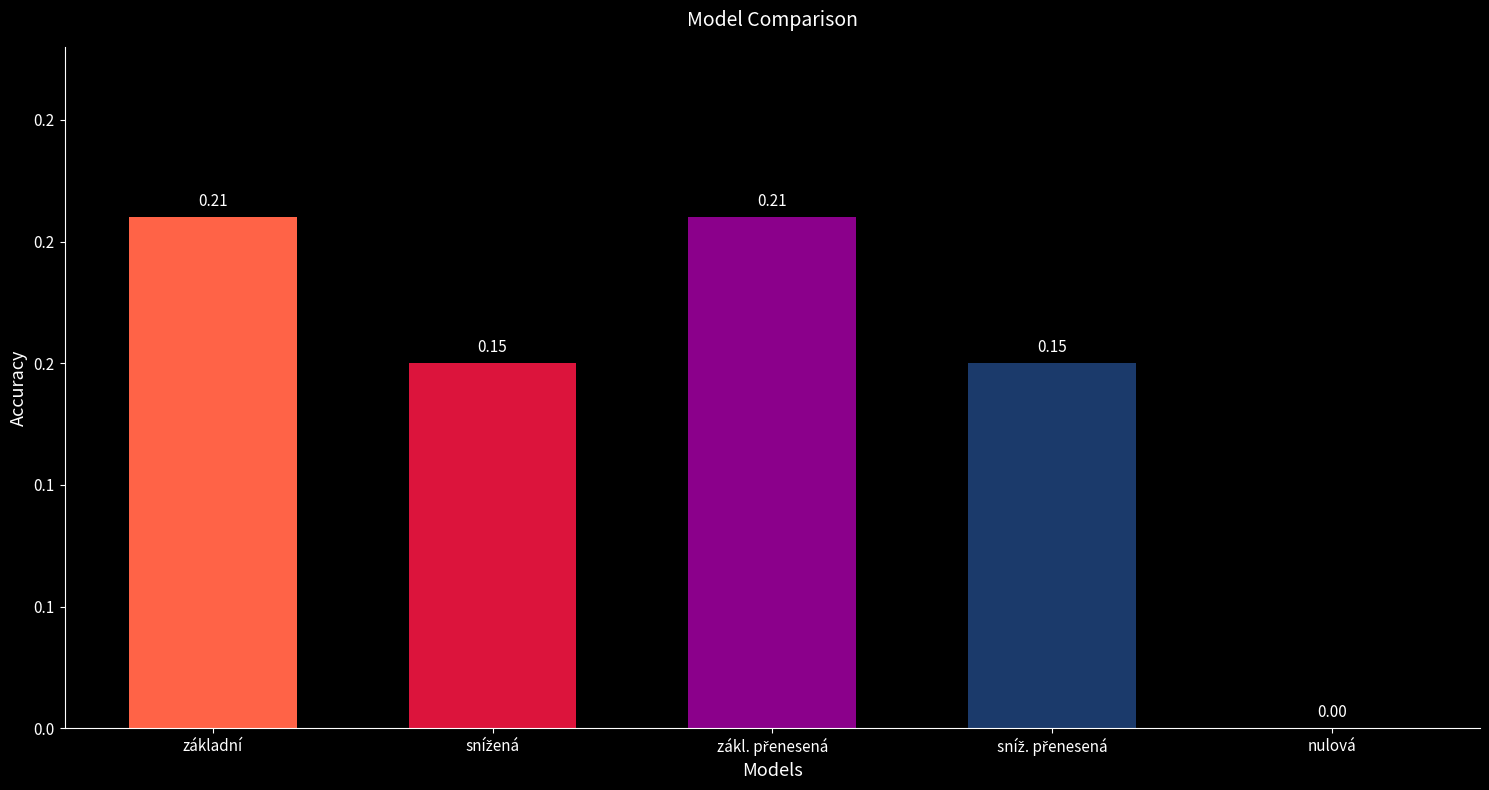

Are the bars horizontal?

No